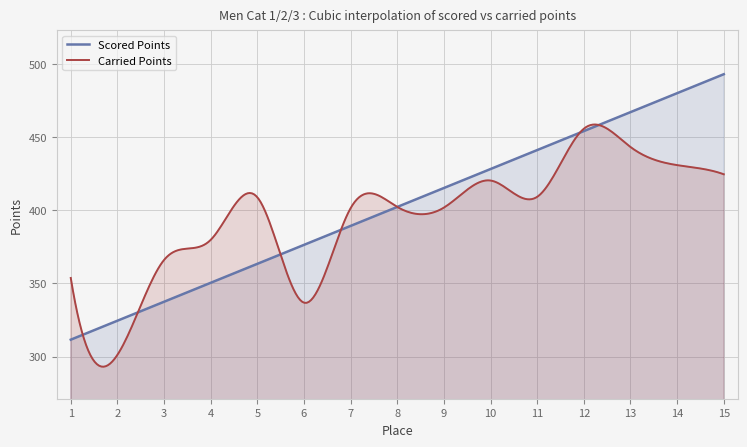

Is the value of Carried Points at 11 greater than the value of Scored Points at 12?

No